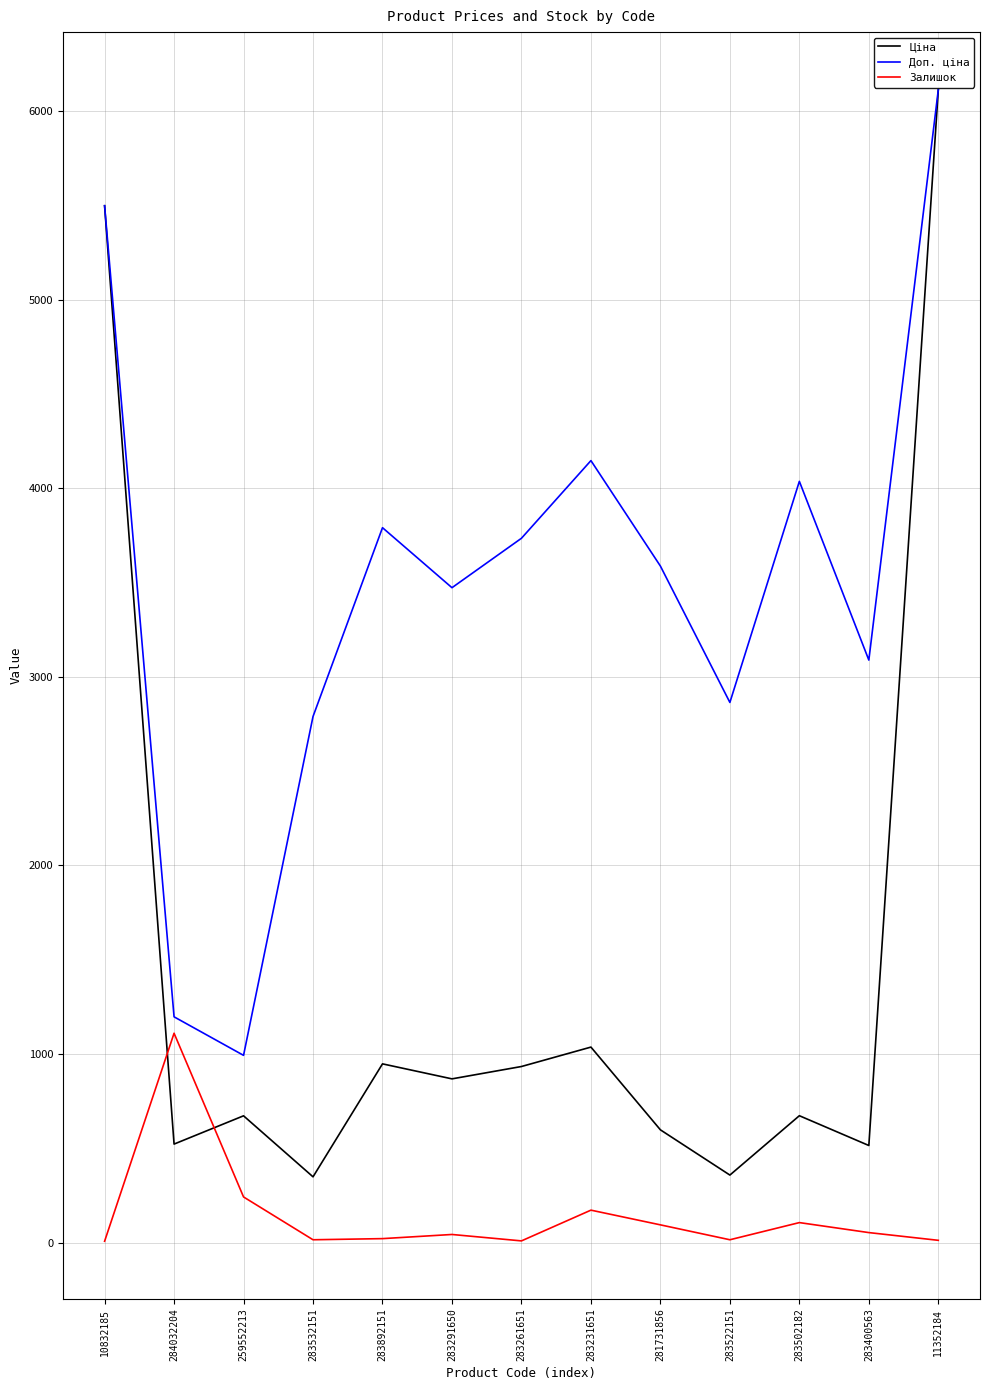

Where is the first local minimum for Ціна?

284032204